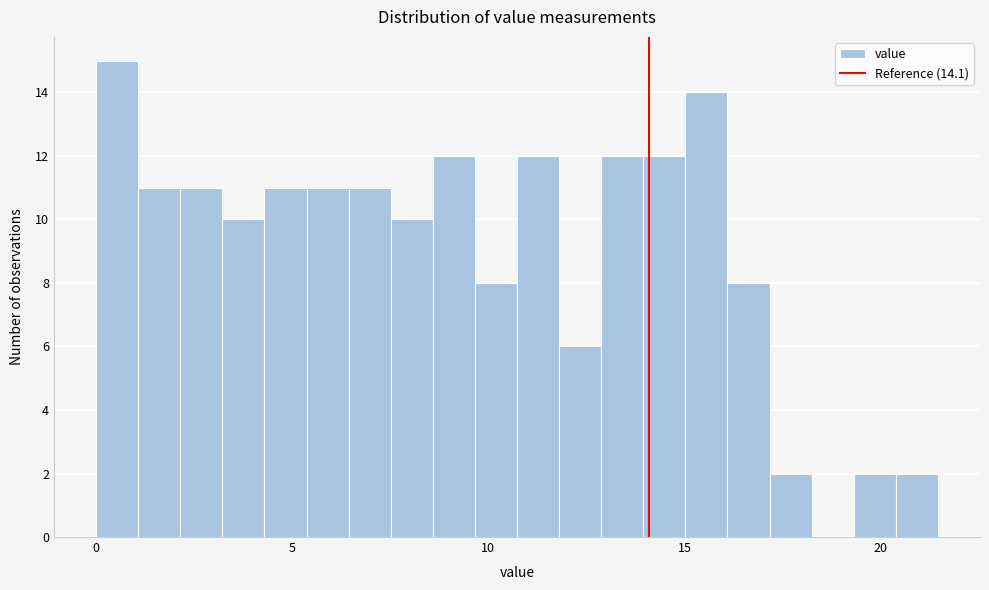

Around what value on the x-axis is the tallest bar? Give the approximate position of its centre, as read against the axis.

0.5